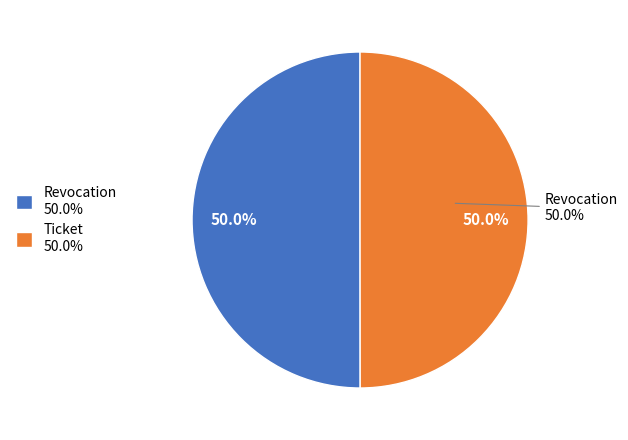

Combined, do Revocation and Ticket account for over 50%?

Yes